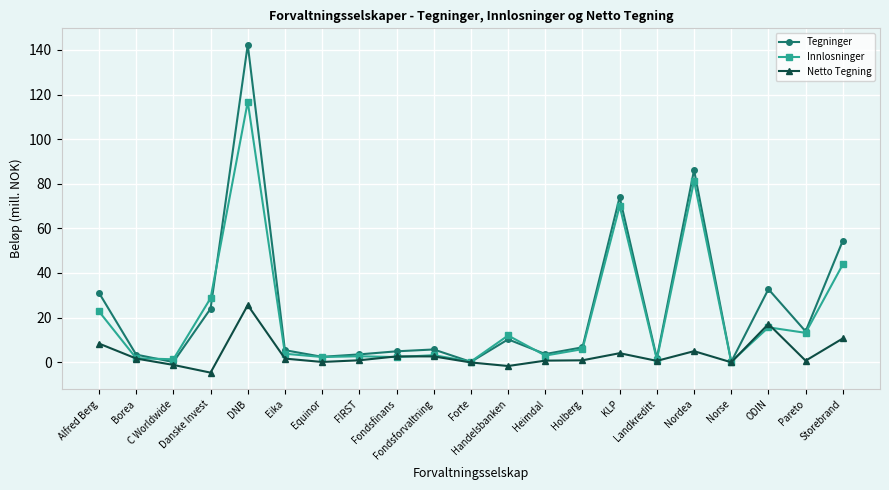

What is the approximate value of Netto Tegning at Storebrand?

10.6